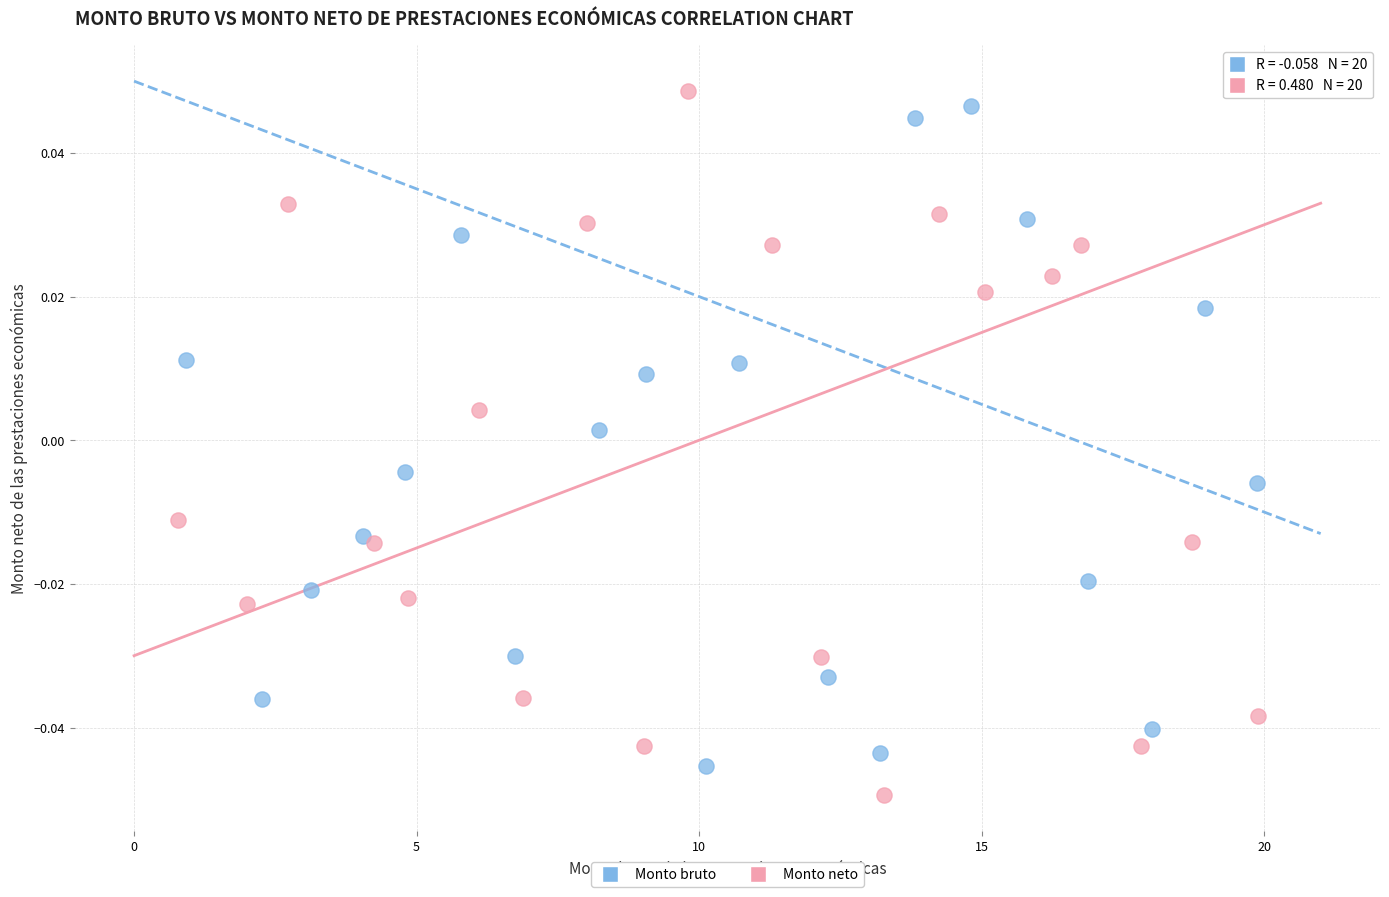

Which series reaches the maximum Y coordinate?

Monto neto